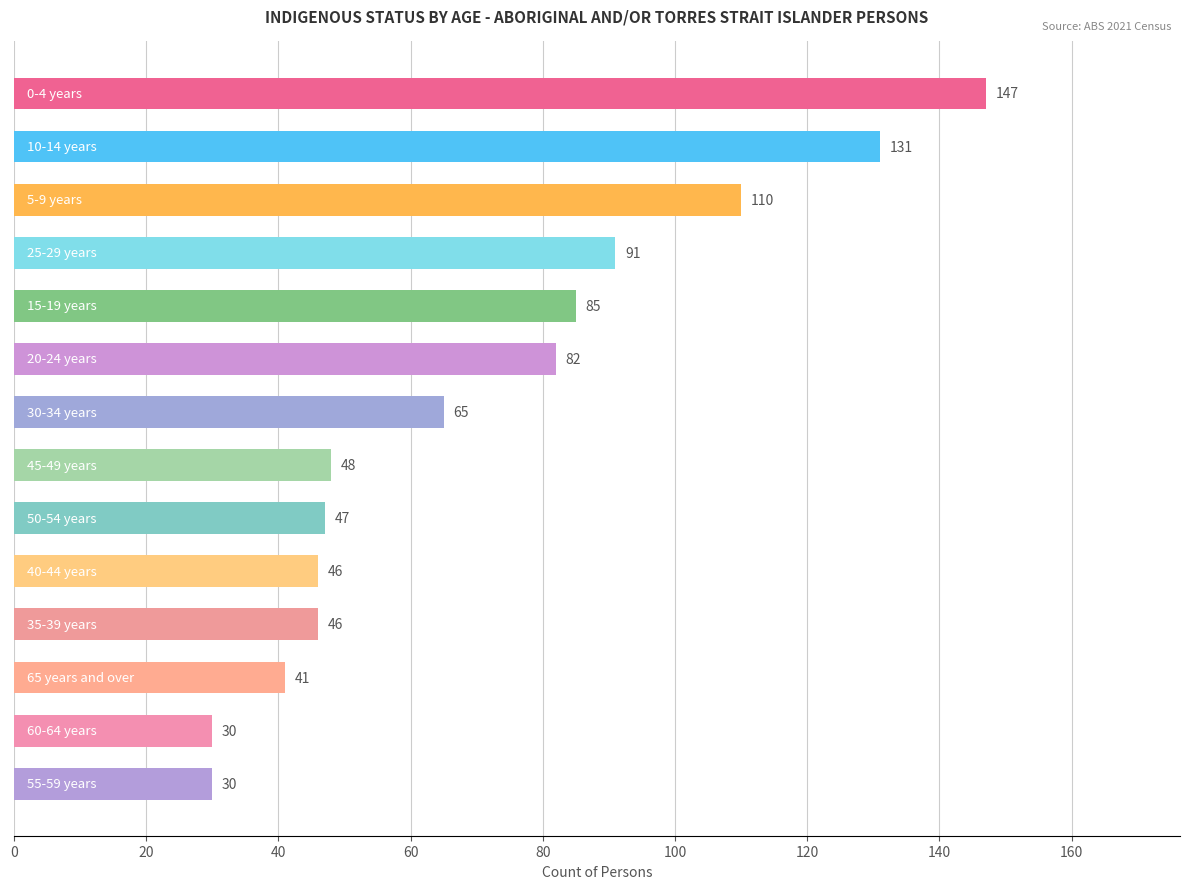

How many bars are there in total?

14